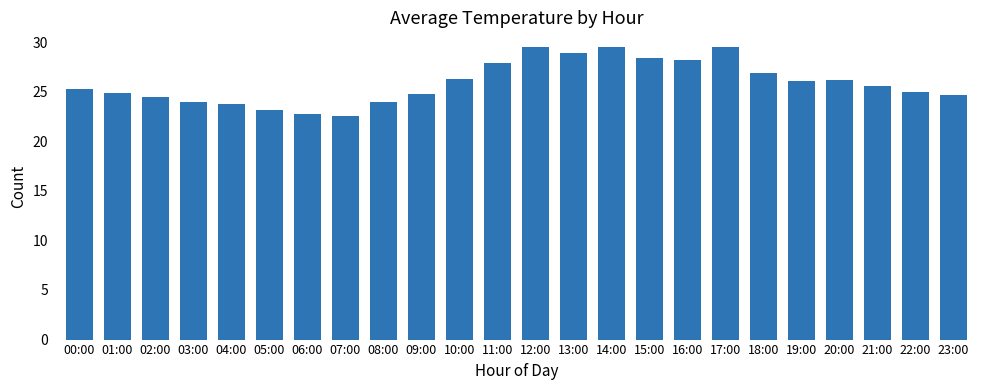

What is the maximum value shown in the chart?

29.5